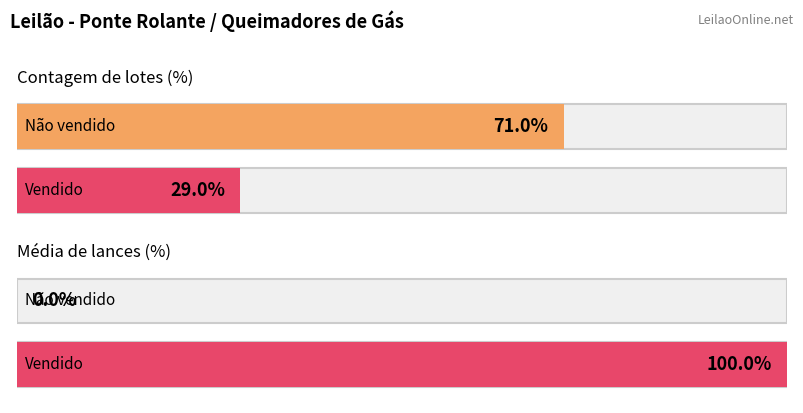

List the series in order of their peak value, highest first.

Vendido, Não vendido